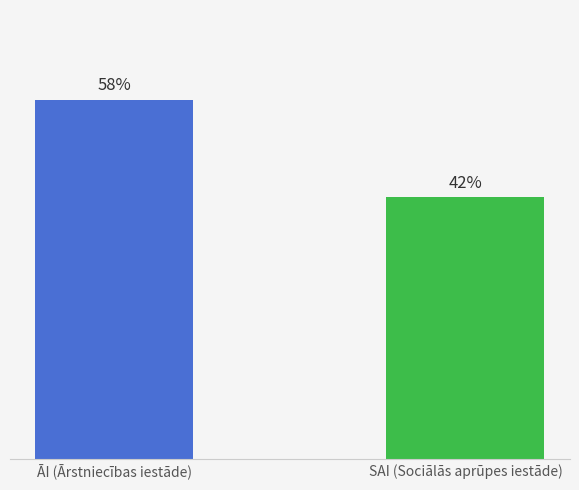

Rank the categories by value from highest to lowest.

ĀI (Ārstniecības iestāde), SAI (Sociālās aprūpes iestāde)